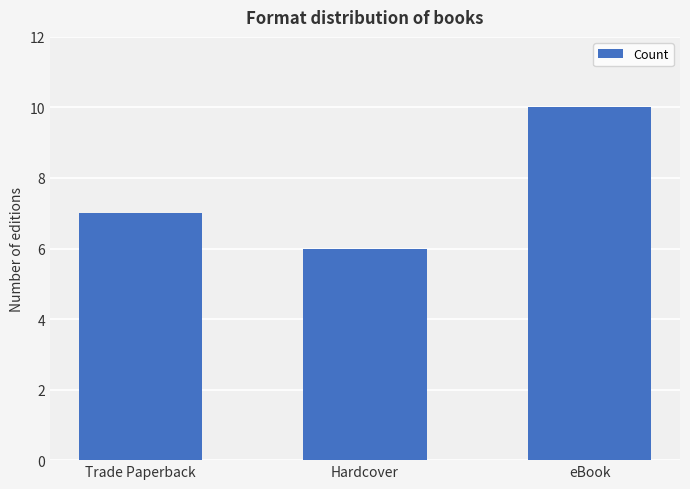

List the labels in order of value, largest first.

eBook, Trade Paperback, Hardcover